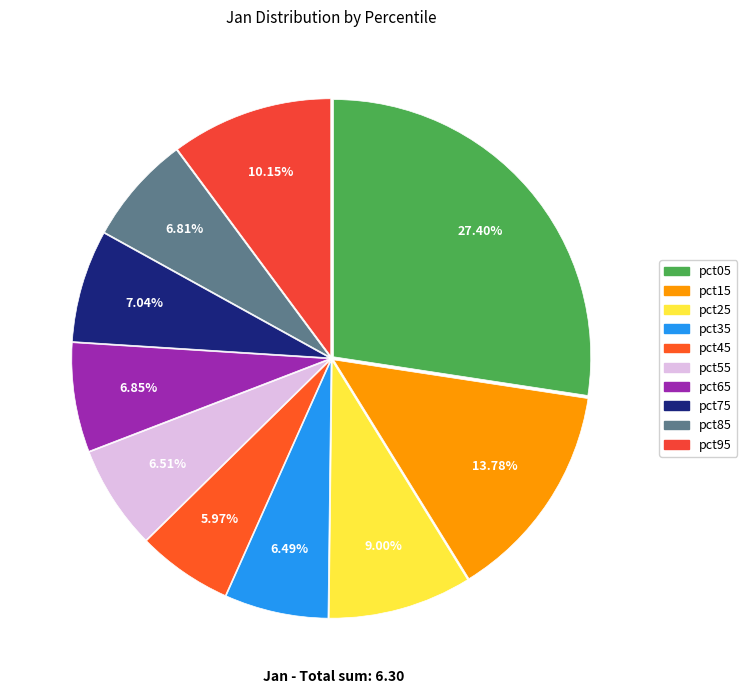

What percentage is NOT represented by pct55?

93.5%